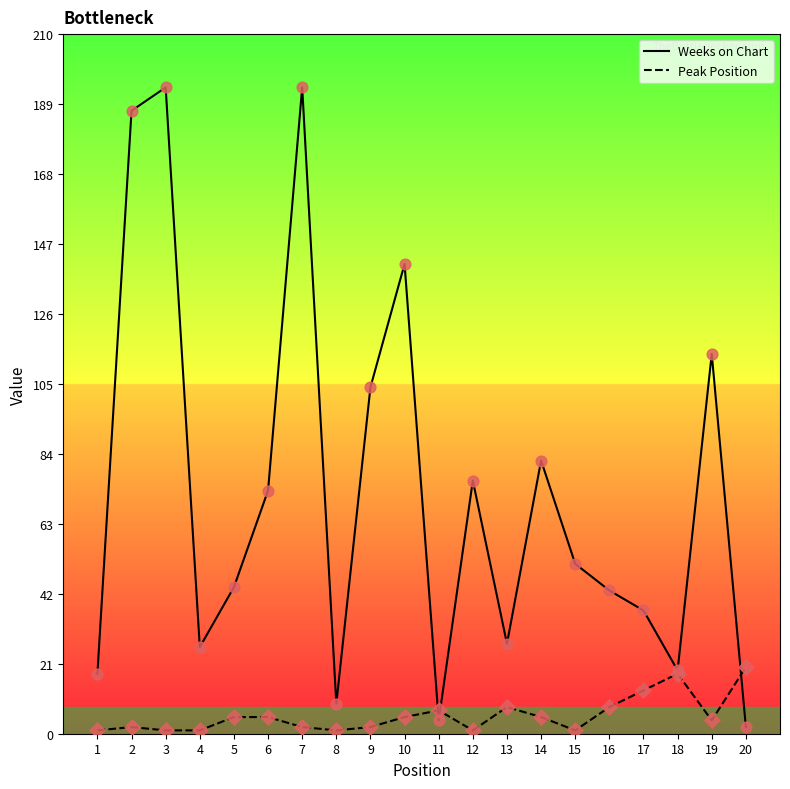

Which series has the largest total across all categories?

Weeks on Chart